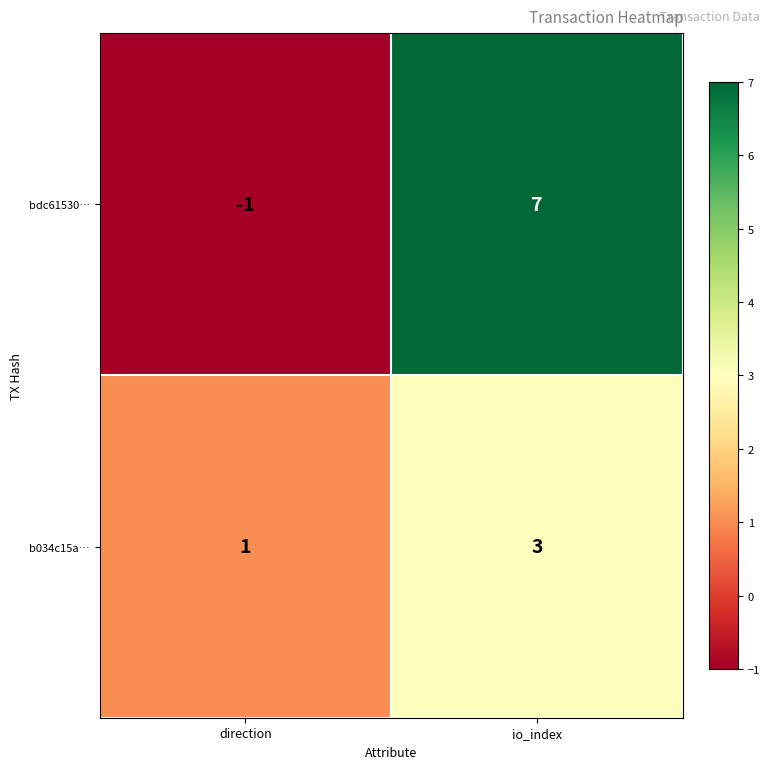

True or false: b034c15a… has a value of 1 at direction.

True